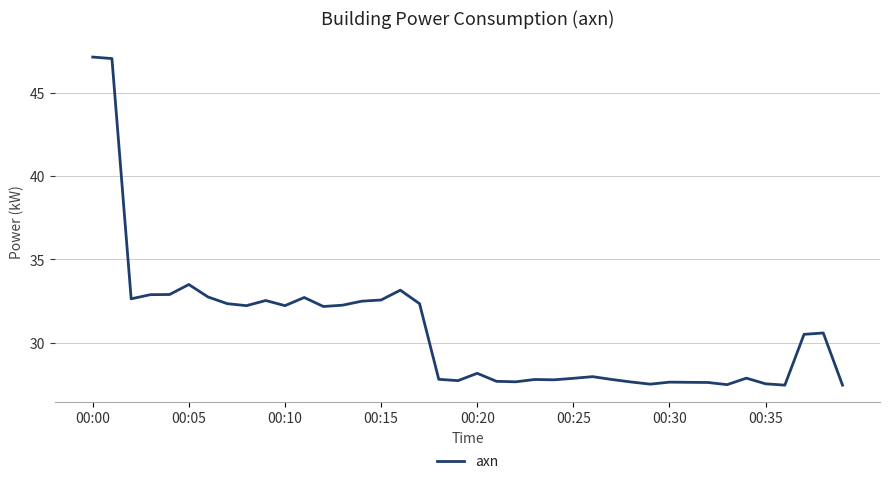

What is the maximum value shown in the chart?

47.1